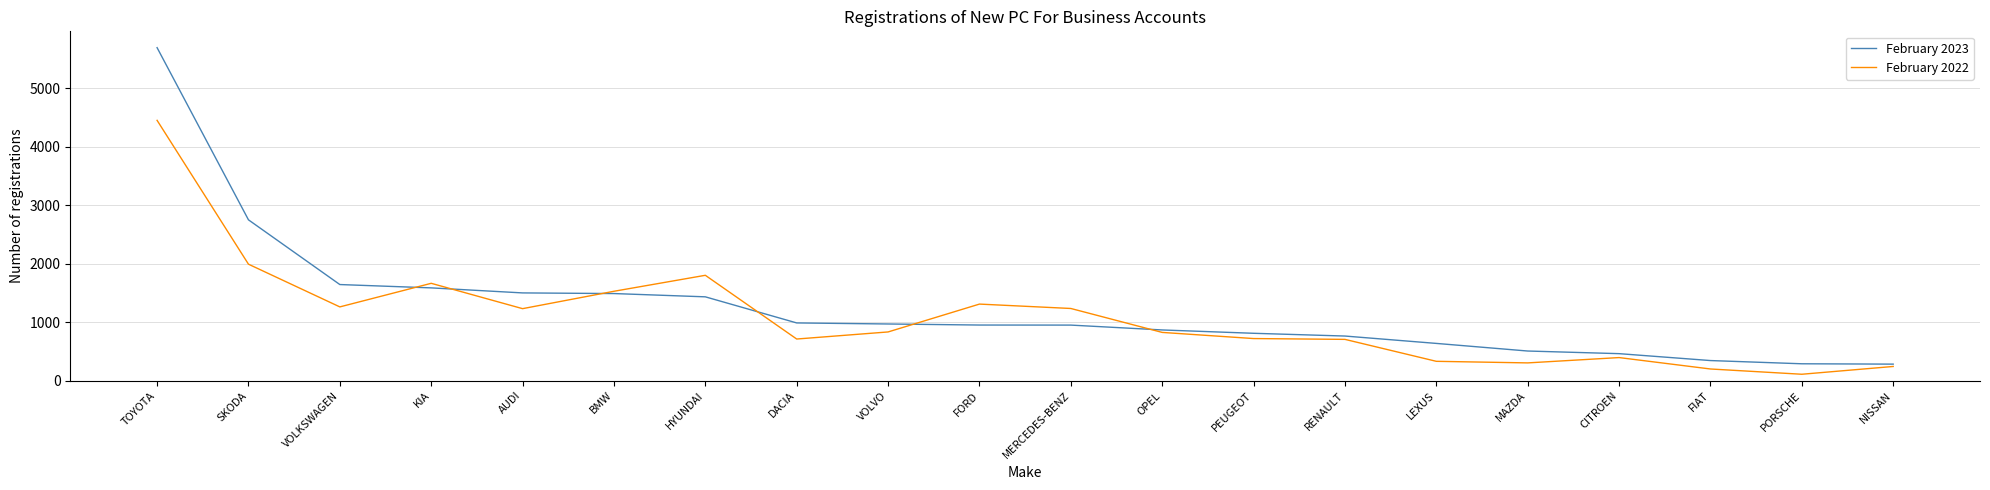

What is the total value across all series at FIAT?

542